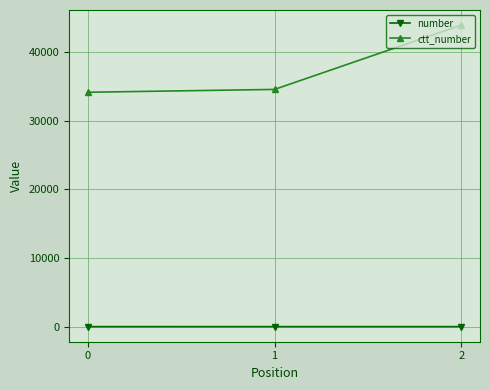

List the series in order of their overall mean, lowest first.

number, ctt_number